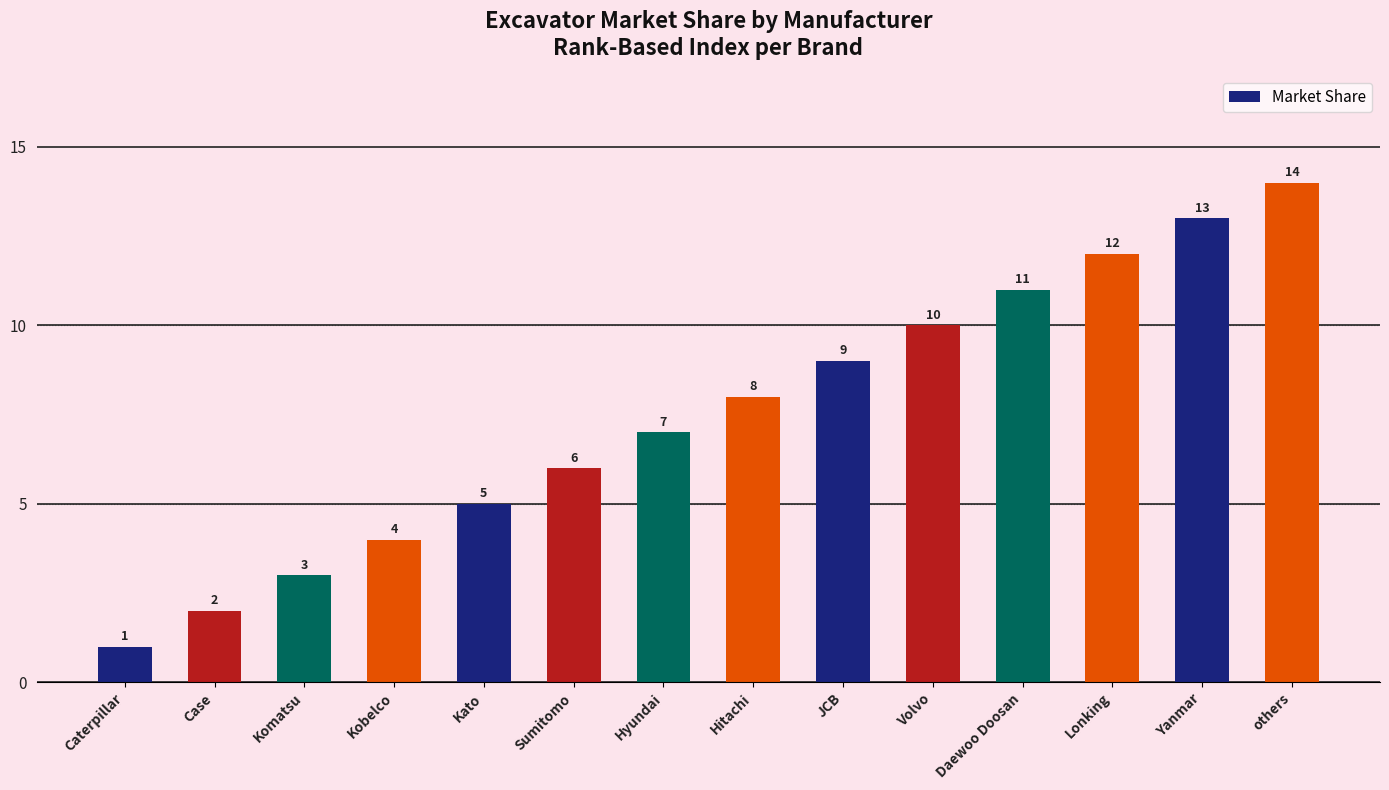

The chart shows a value of 2 at Case. True or false?

True